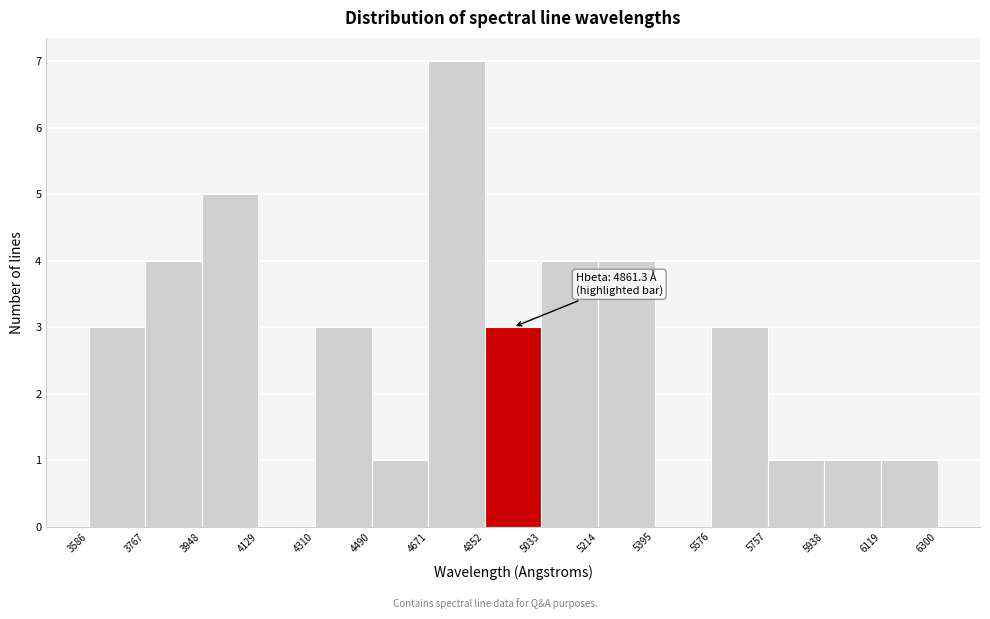

Which range on the x-axis has the tallest bar?

4671 to 4852